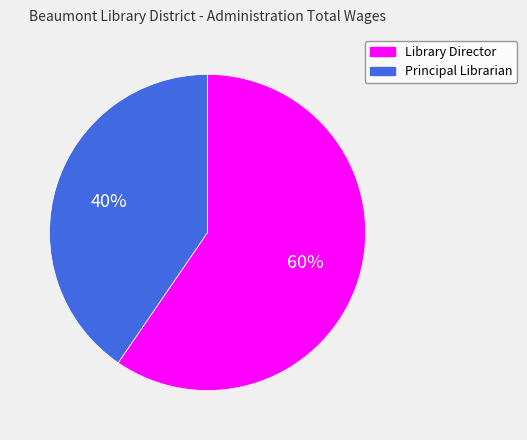

To the nearest percent, what portion does Principal Librarian represent?

40%